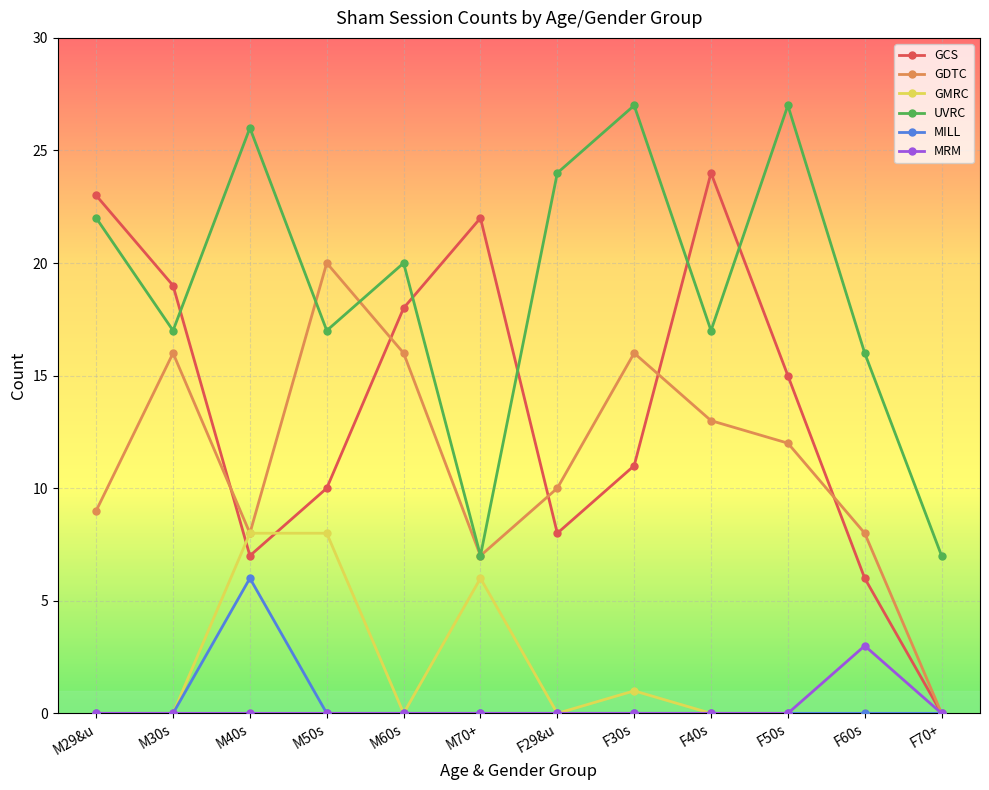

Does the chart have visible grid lines?

Yes